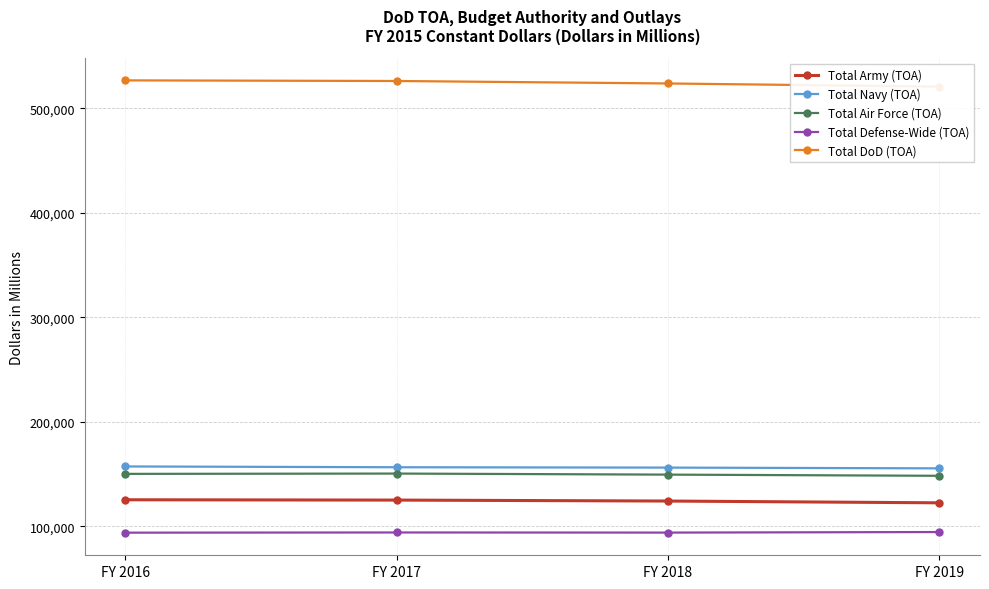

The Total Army (TOA) series shows 72578 at FY 2018. True or false?

False